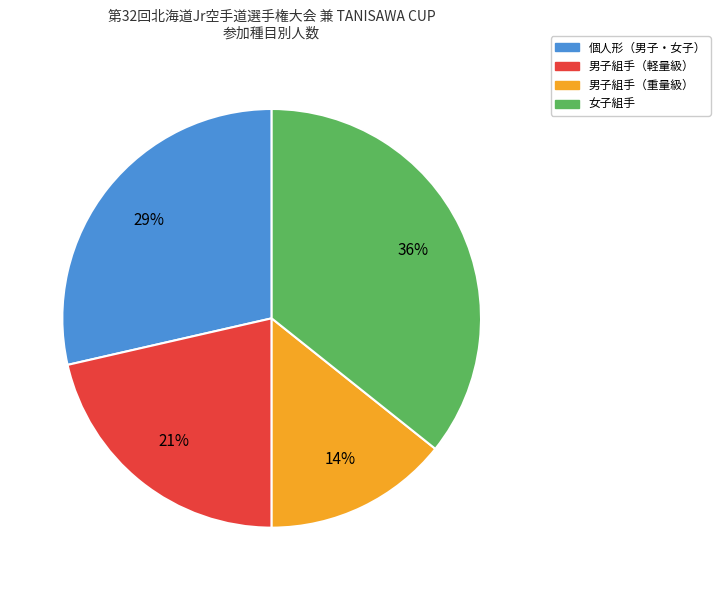

Rank the categories by value from highest to lowest.

女子組手, 個人形（男子・女子）, 男子組手（軽量級）, 男子組手（重量級）